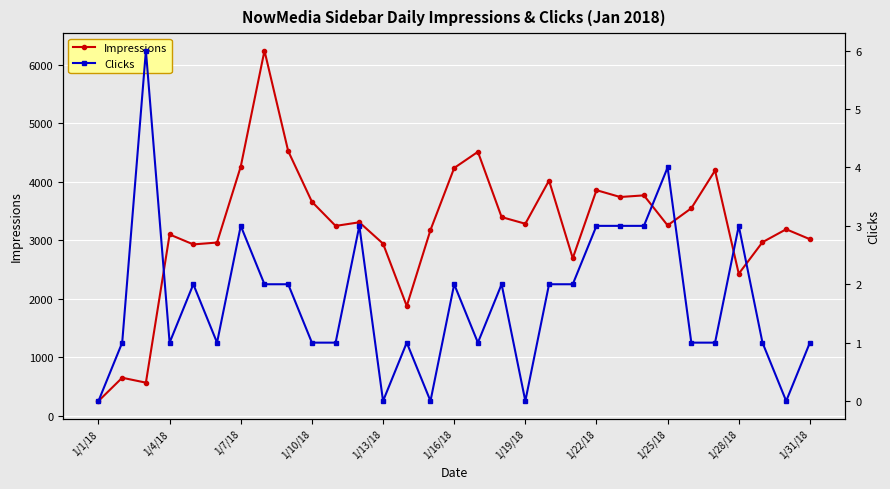

How many distinct data groups are displayed?

2